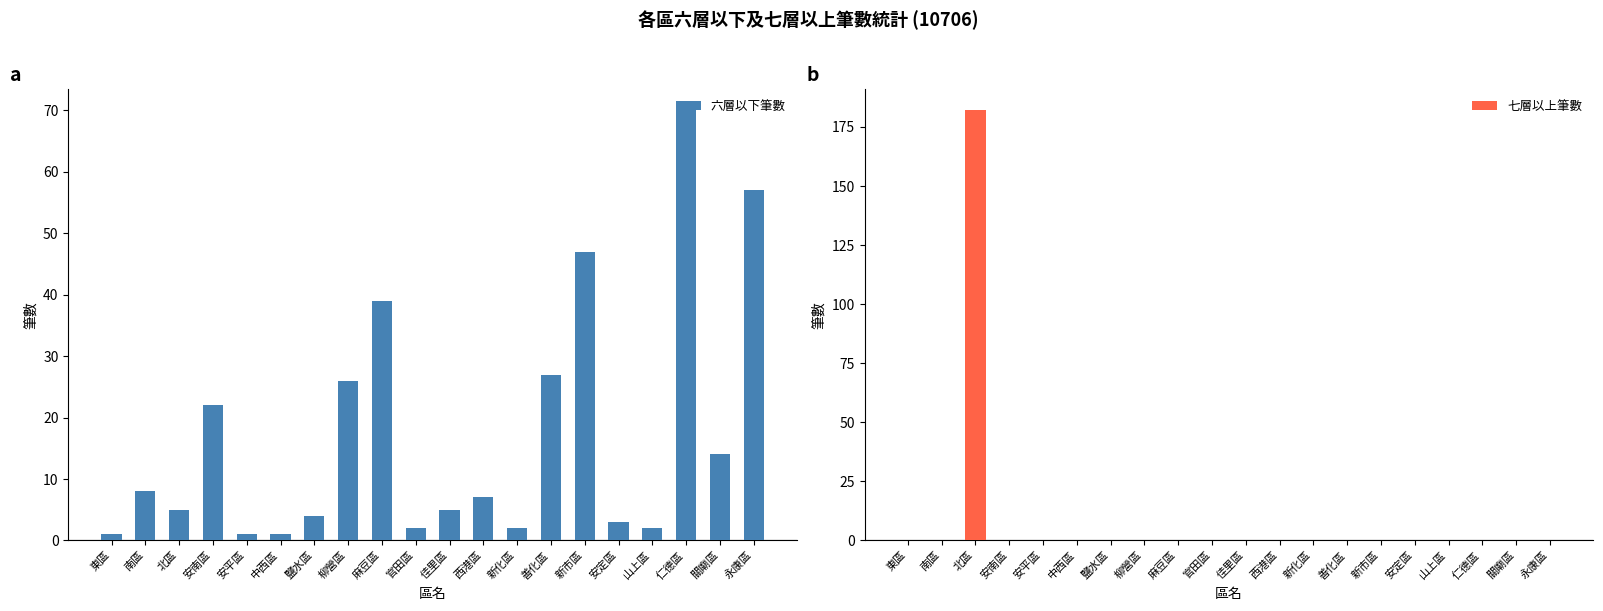

What are all the series names shown in the legend?

六層以下筆數, 七層以上筆數